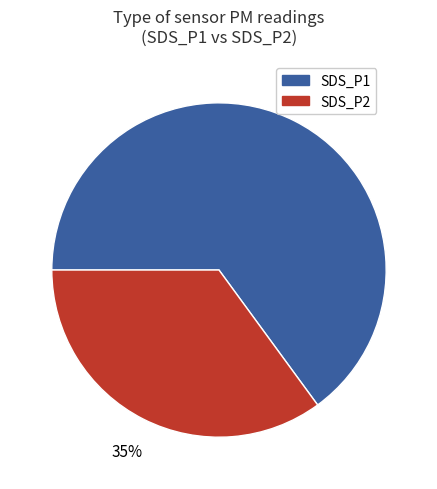

To the nearest percent, what percentage of the pie is SDS_P2?

35%